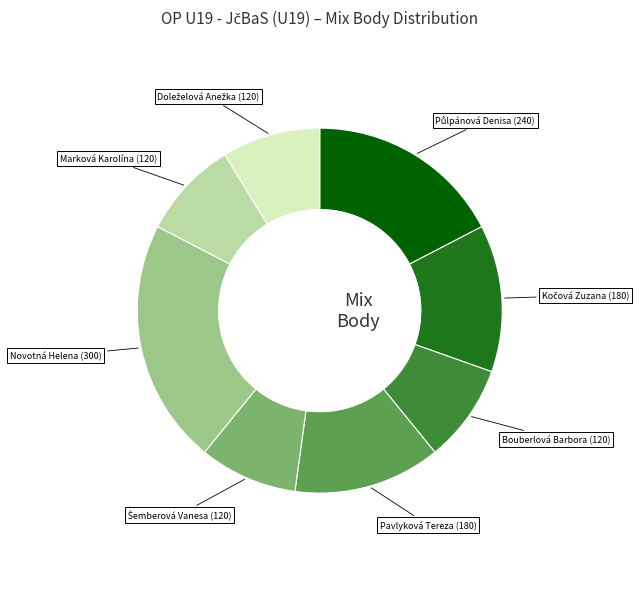

Does any single category account for the majority?

No